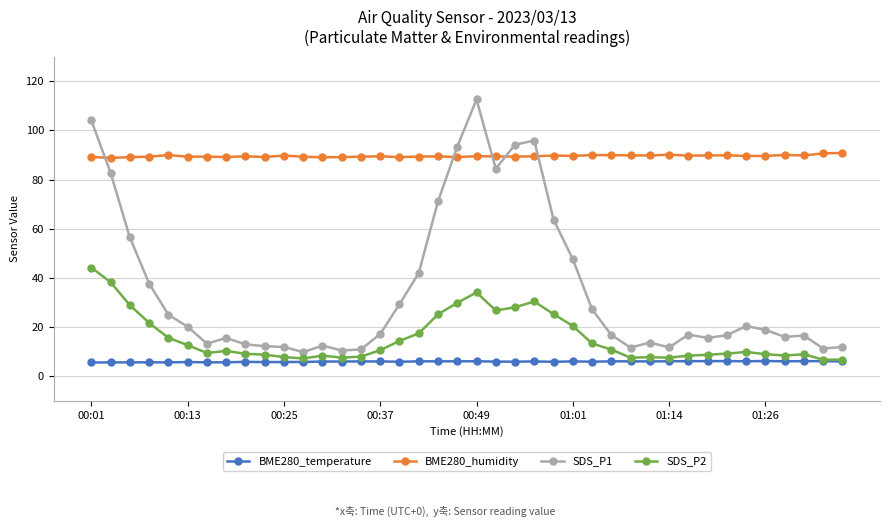

List the series in order of their peak value, highest first.

SDS_P1, BME280_humidity, SDS_P2, BME280_temperature